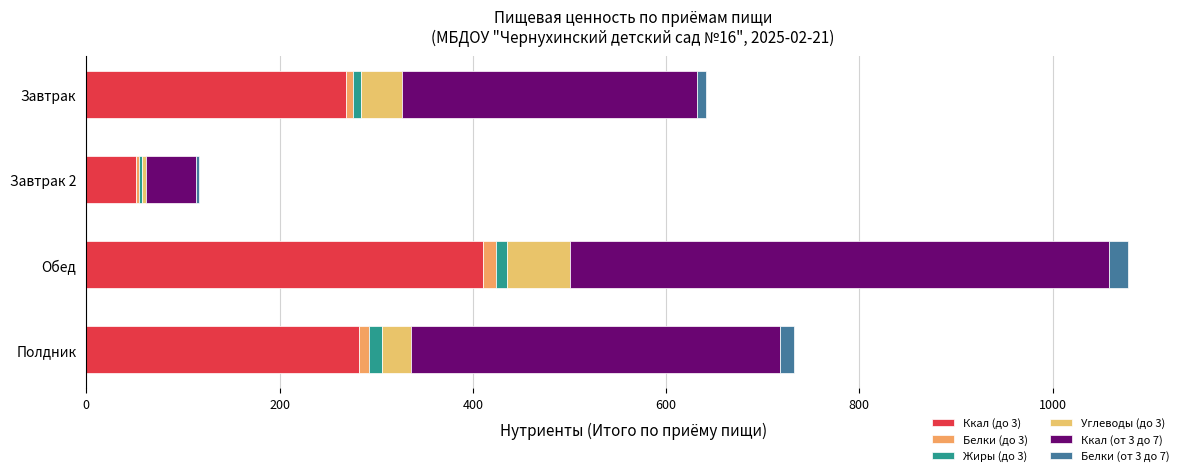

How many series are shown in this chart?

6